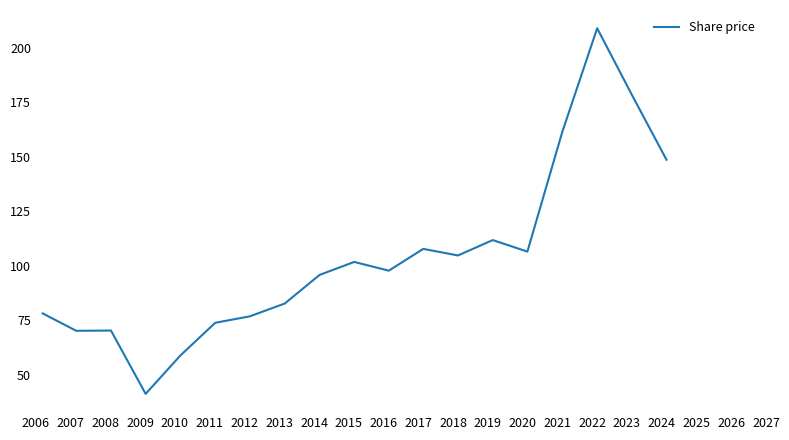

What is the greatest value displayed?

209.0